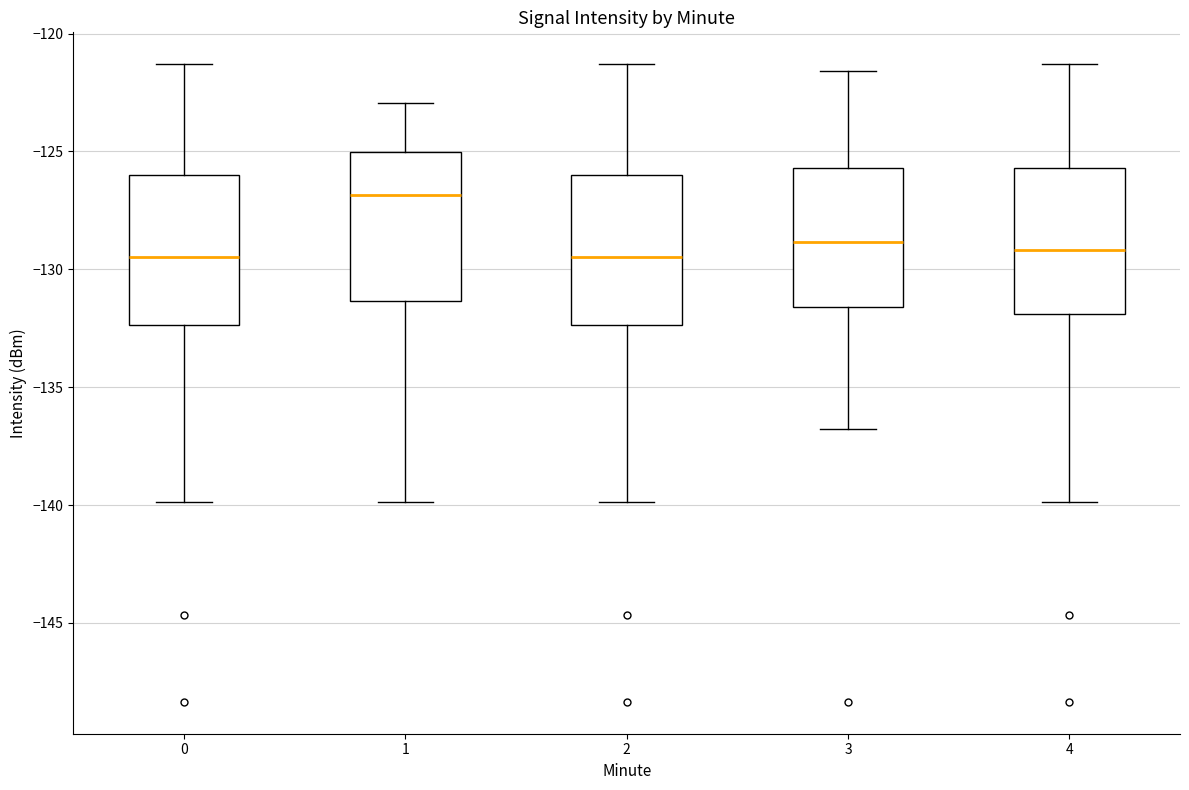

Reading left to right, transcribe this box plot: for each box, give where its median line is, the range the box spans, and where its two whiskers end, as read against the y-axis. The values are not printed on the chart, so give them approximately, as read against the axis.

0: median -129.5, box -132.5 to -126.0, whiskers -140.0 to -121.5
1: median -127.0, box -131.5 to -125.0, whiskers -140.0 to -123.0
2: median -129.5, box -132.5 to -126.0, whiskers -140.0 to -121.5
3: median -129.0, box -131.5 to -125.5, whiskers -137.0 to -121.5
4: median -129.0, box -132.0 to -125.5, whiskers -140.0 to -121.5